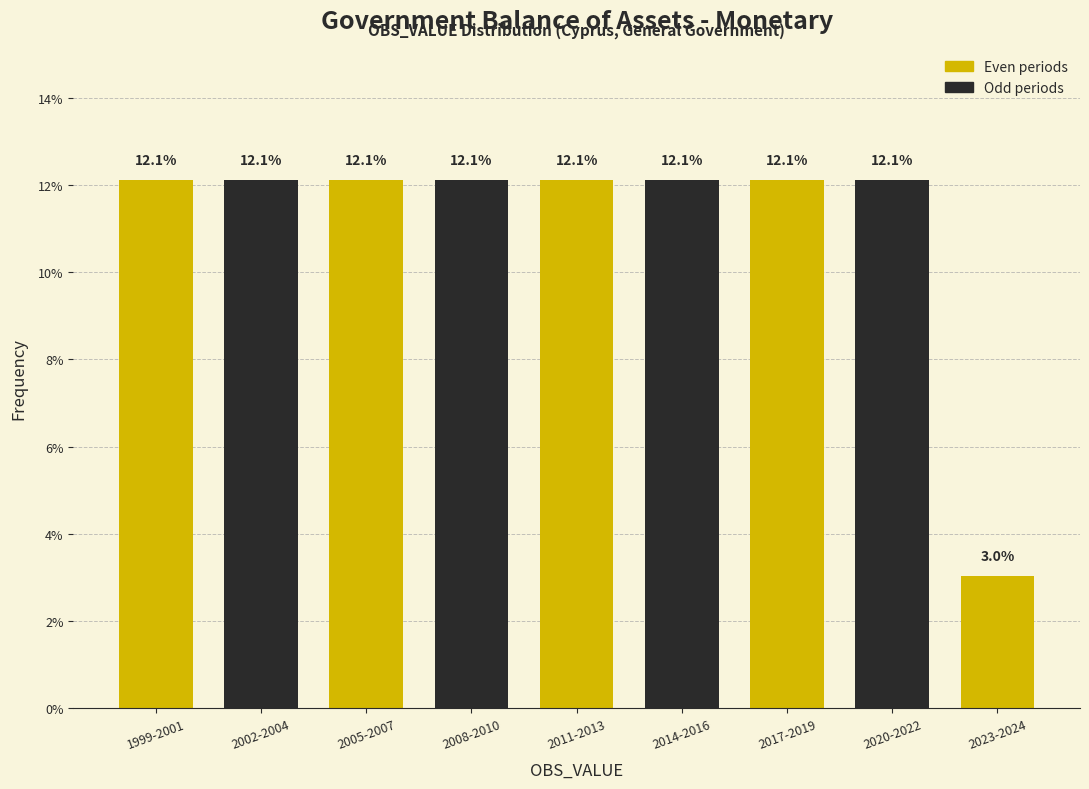

Reading left to right, transcribe all the data shown in this chart.

1999-2001=12.1	2002-2004=12.1	2005-2007=12.1	2008-2010=12.1	2011-2013=12.1	2014-2016=12.1	2017-2019=12.1	2020-2022=12.1	2023-2024=3.0